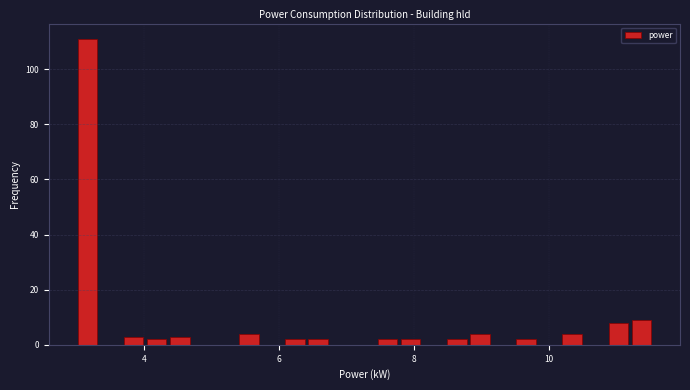

Read against the x-axis, roughly where is the centre of the tallest bar?

3.2